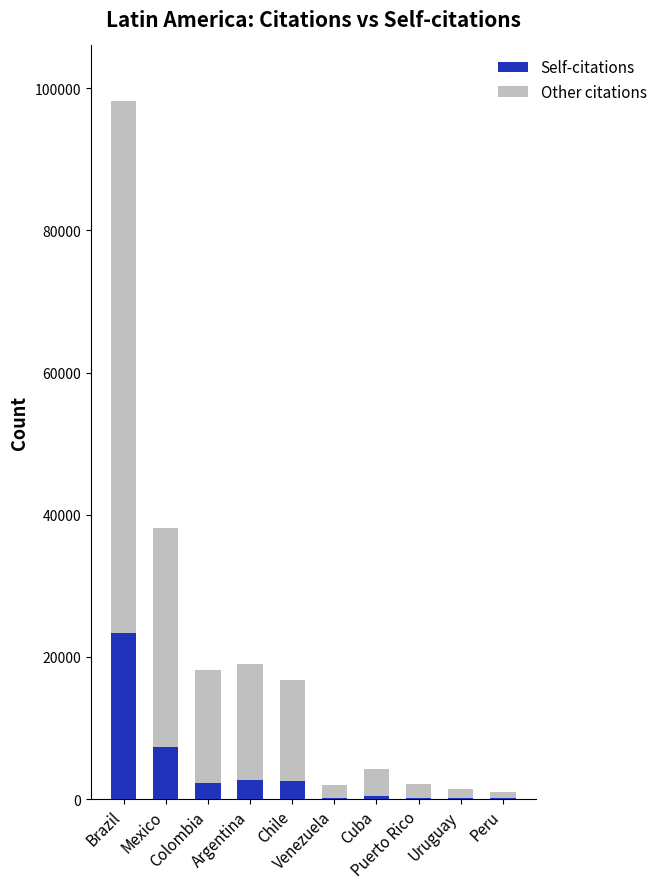

At which label is Self-citations closest to 11723?

Mexico